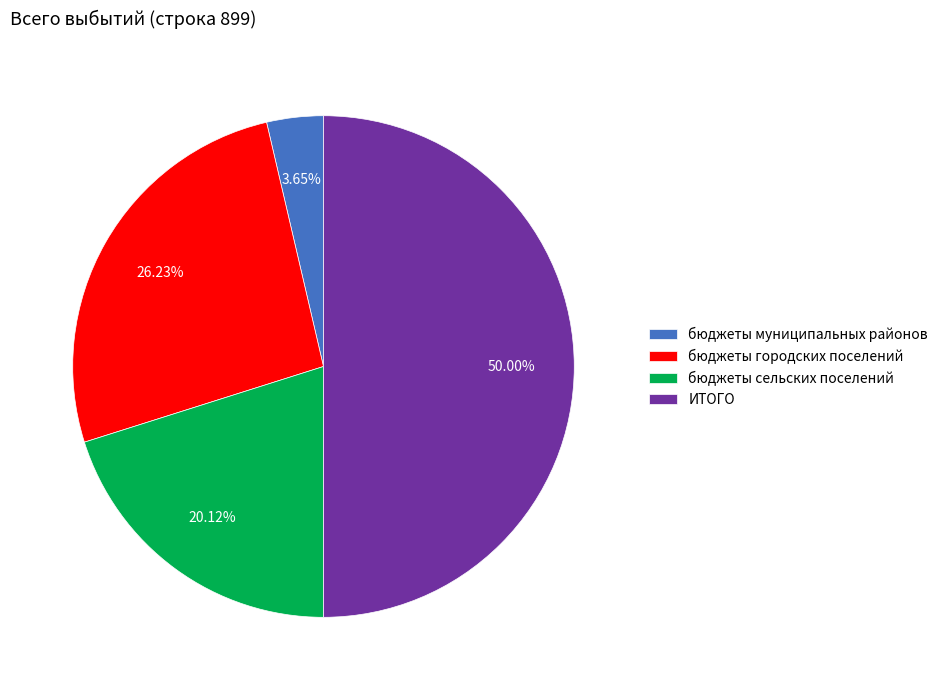

To the nearest percent, what percentage of the pie is бюджеты городских поселений?

26%